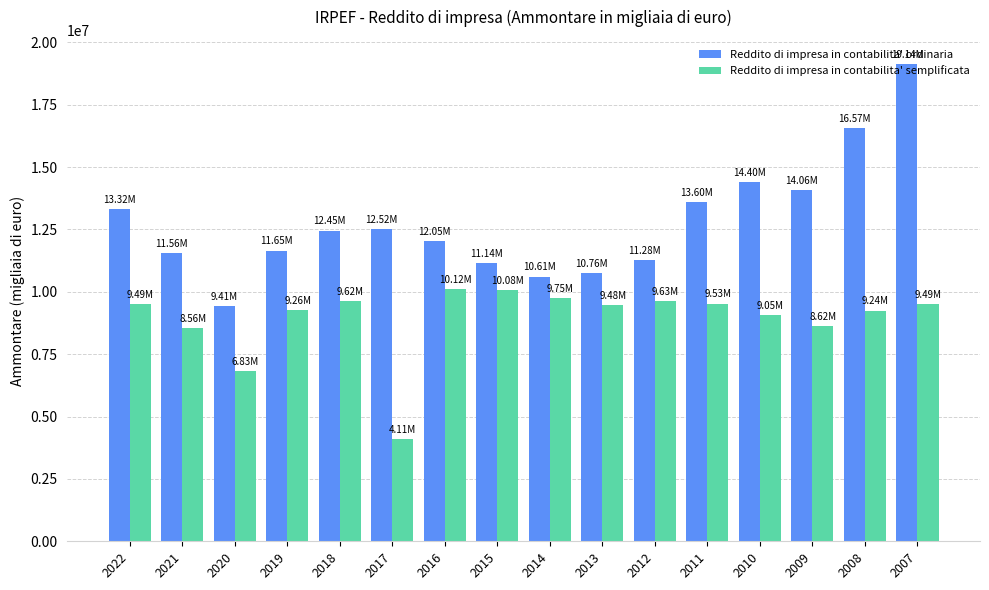

How many distinct data groups are displayed?

2